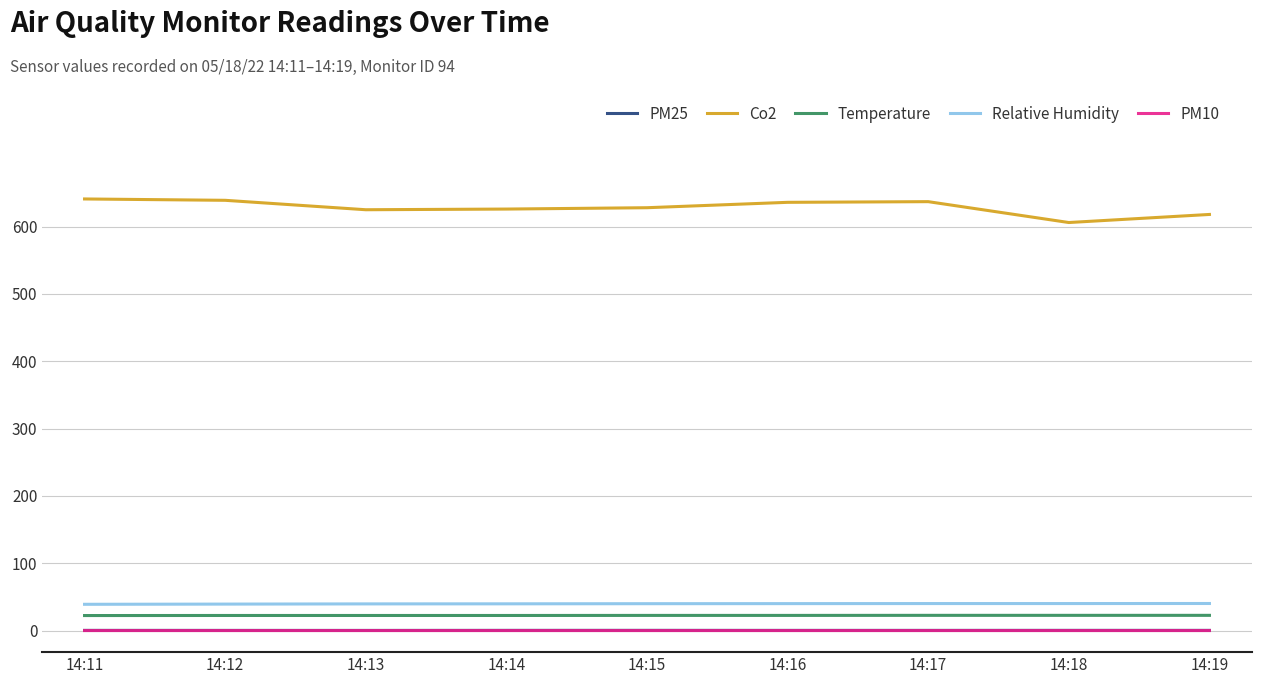

What is the average value of the Temperature series?

22.5